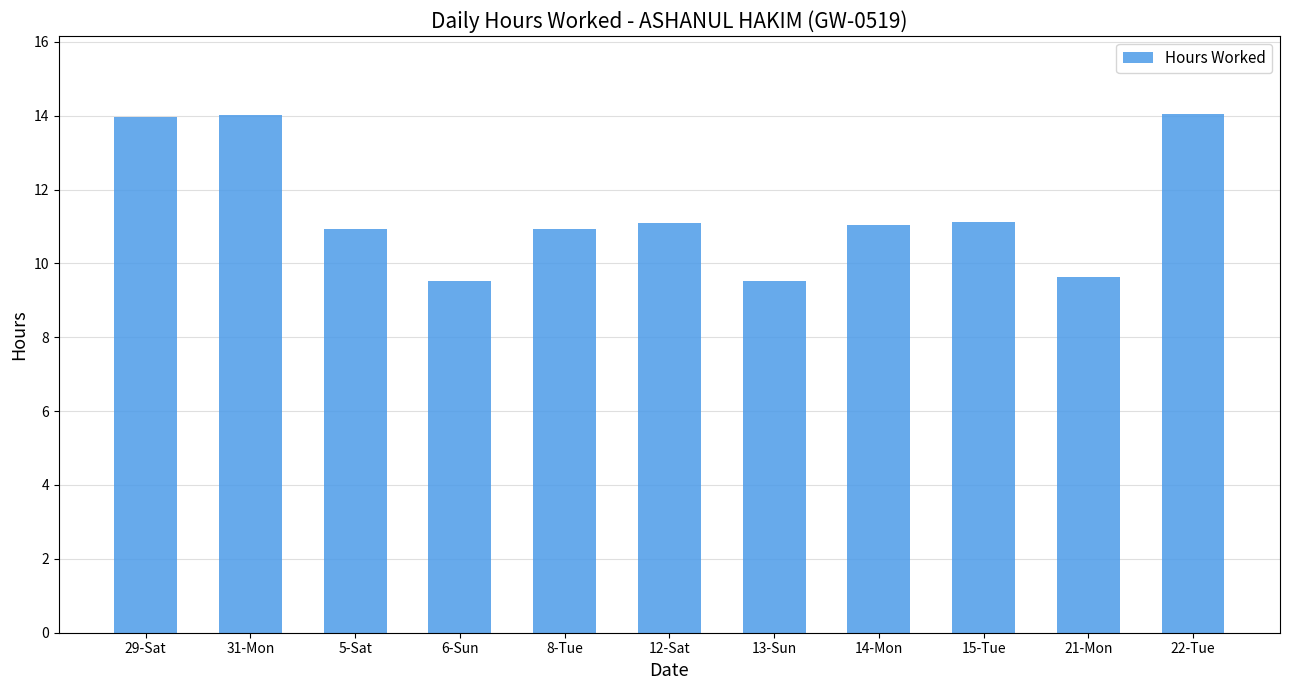

What is the sum of all values?

125.8